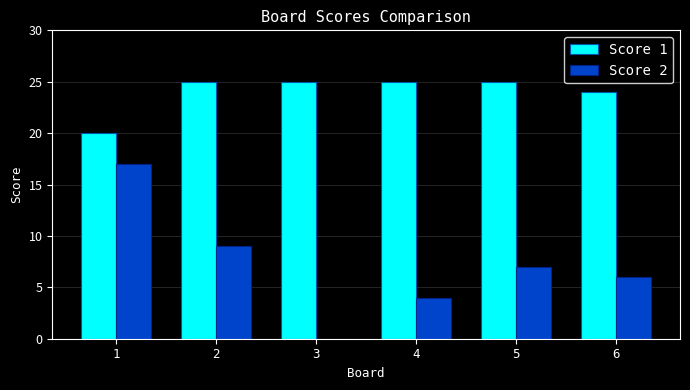

Which series has the widest spread of values?

Score 2